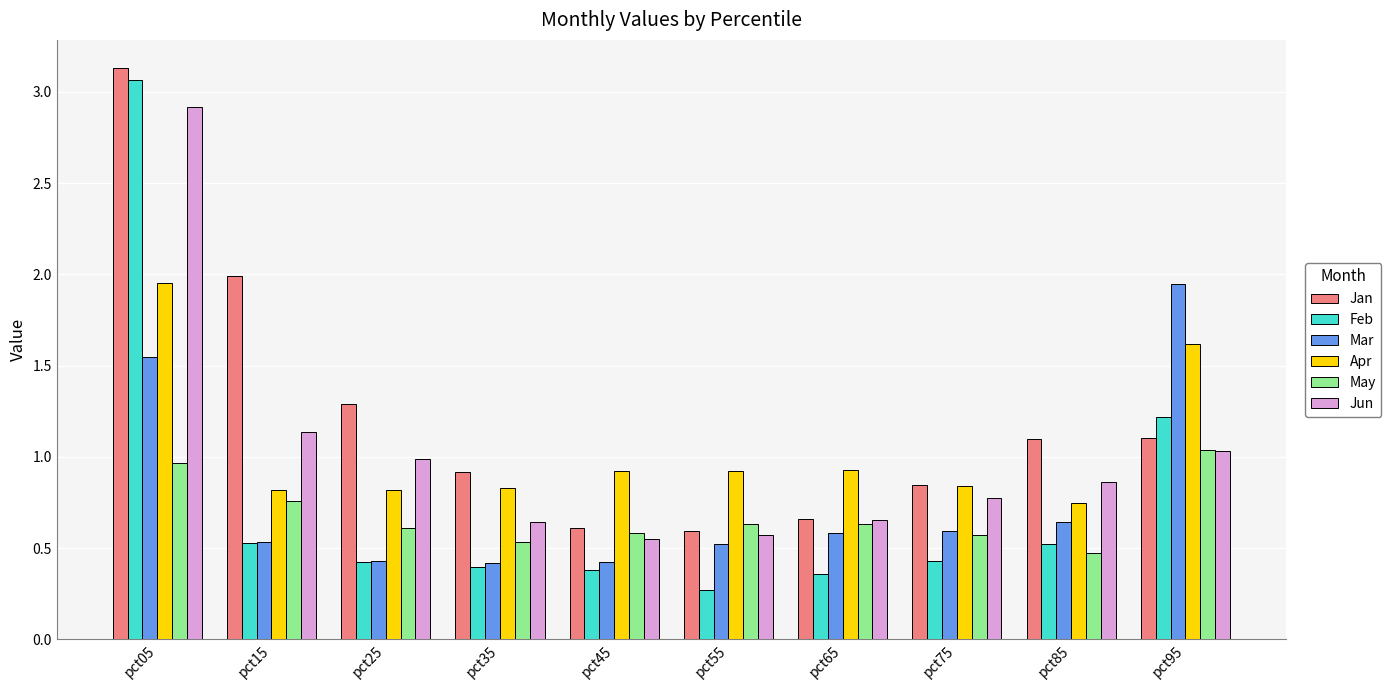

At pct05, list the series in order from largest to smallest.

Jan, Feb, Jun, Apr, Mar, May